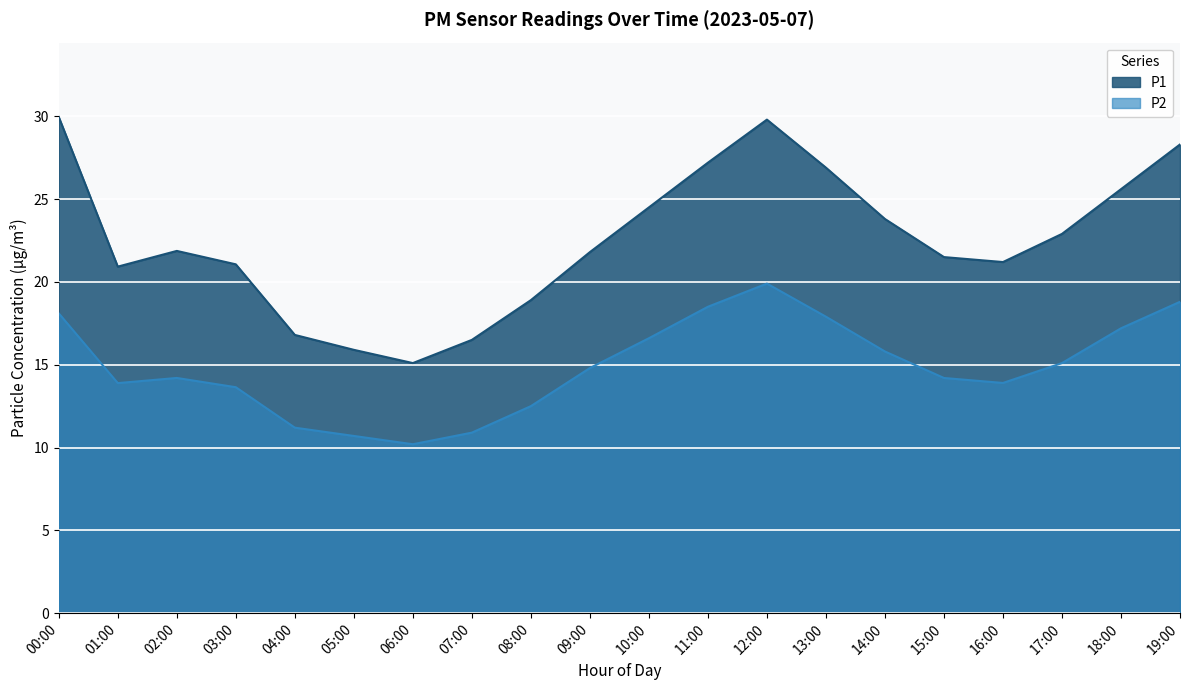

How many data points in P2 are less than 14?

8